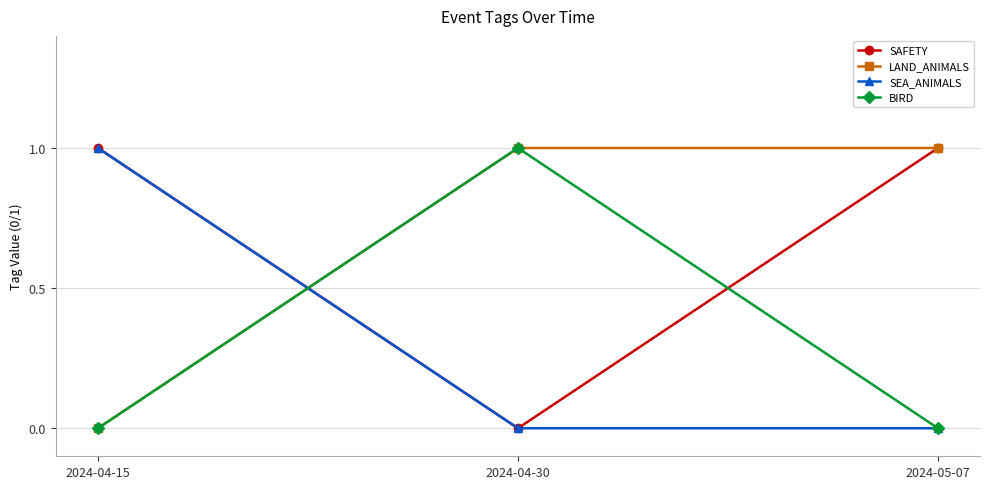

Which category has the highest value in the BIRD series?

2024-04-30